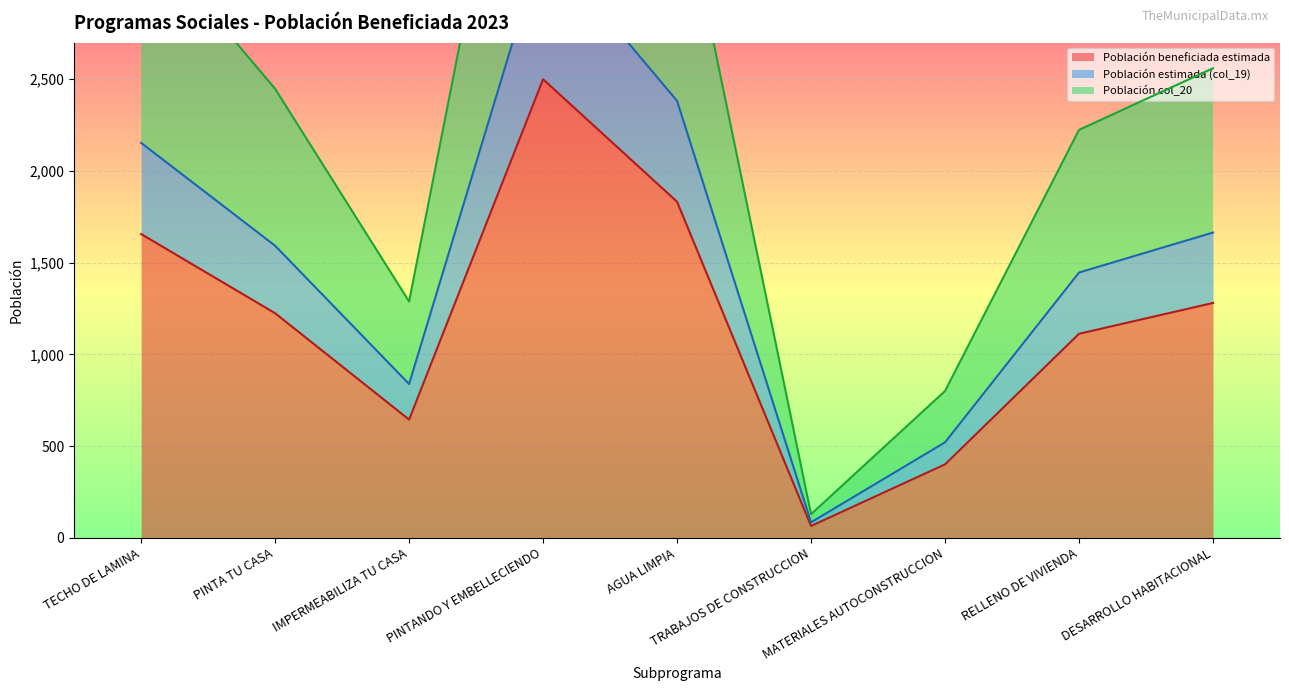

Reading right to left, what are all the values shown in this chart?

Población beneficiada estimada: DESARROLLO HABITACIONAL=1280	RELLENO DE VIVIENDA=1112	MATERIALES AUTOCONSTRUCCION=400	TRABAJOS DE CONSTRUCCION=64	AGUA LIMPIA=1832	PINTANDO Y EMBELLECIENDO=2500	IMPERMEABILIZA TU CASA=644	PINTA TU CASA=1224	TECHO DE LAMINA=1656
Población estimada (col_19): DESARROLLO HABITACIONAL=1664	RELLENO DE VIVIENDA=1446	MATERIALES AUTOCONSTRUCCION=520	TRABAJOS DE CONSTRUCCION=84	AGUA LIMPIA=2382	PINTANDO Y EMBELLECIENDO=3250	IMPERMEABILIZA TU CASA=838	PINTA TU CASA=1592	TECHO DE LAMINA=2153
Población col_20: DESARROLLO HABITACIONAL=2560	RELLENO DE VIVIENDA=2224	MATERIALES AUTOCONSTRUCCION=800	TRABAJOS DE CONSTRUCCION=128	AGUA LIMPIA=3664	PINTANDO Y EMBELLECIENDO=5000	IMPERMEABILIZA TU CASA=1288	PINTA TU CASA=2448	TECHO DE LAMINA=3312